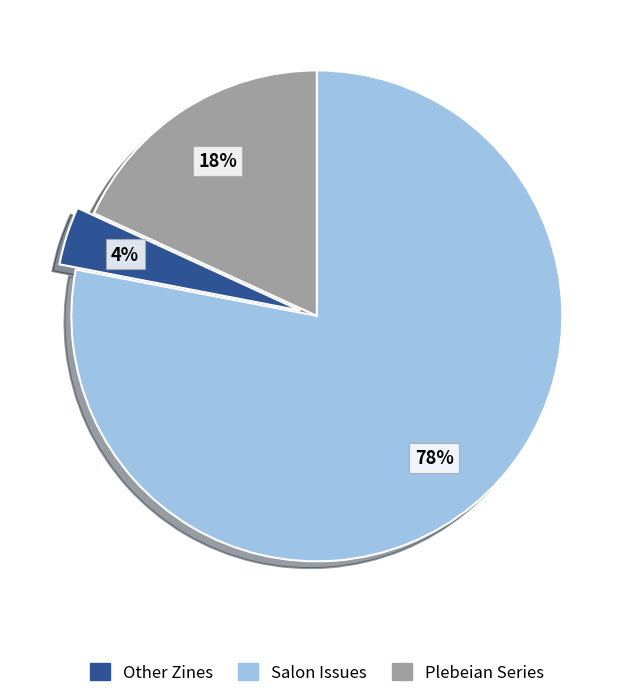

To the nearest percent, what is the average slice percentage?

33%